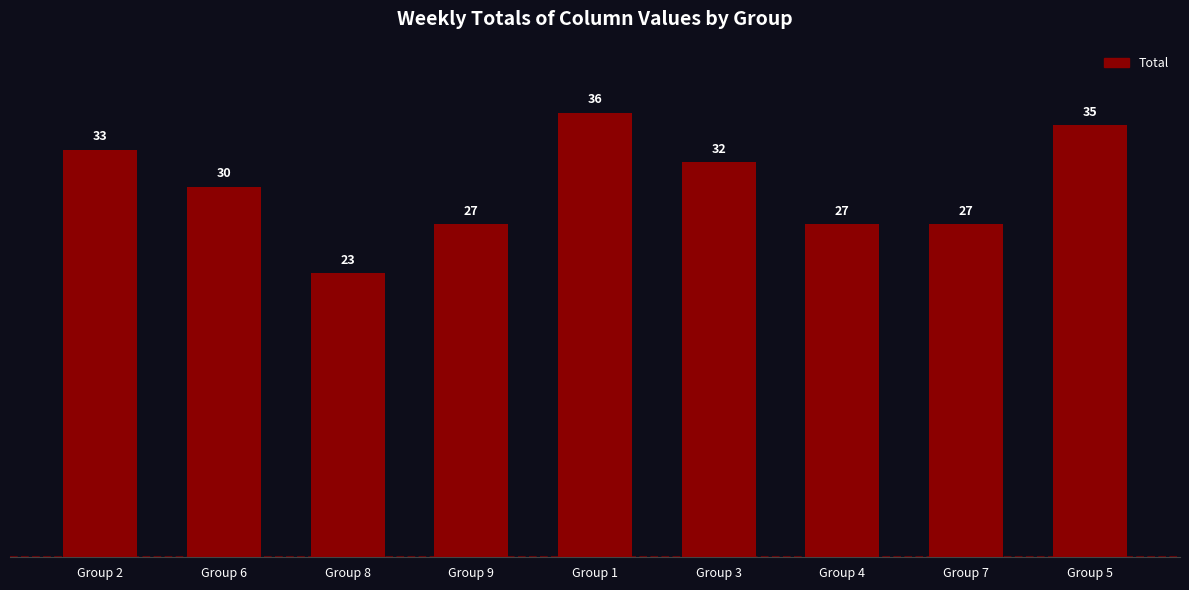

What is the value of the 2nd bar from the left?

30